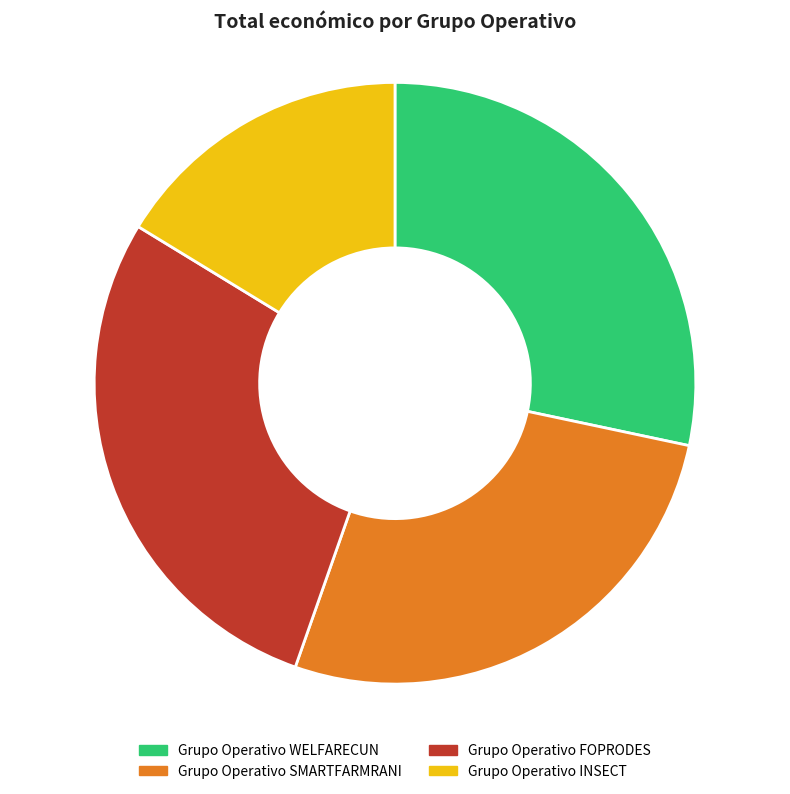

True or false: Grupo Operativo INSECT accounts for 25% of the total.

False